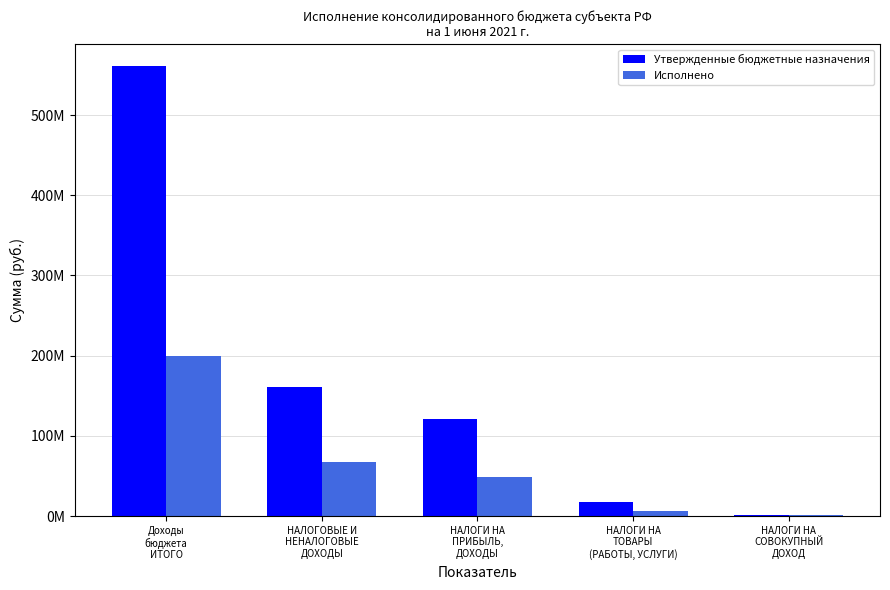

Which series changed the most between Доходы
бюджета
ИТОГО and НАЛОГОВЫЕ И
НЕНАЛОГОВЫЕ
ДОХОДЫ?

Утвержденные бюджетные назначения